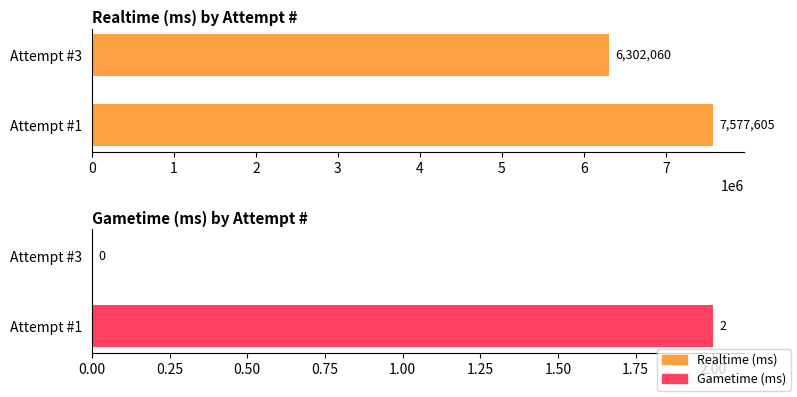

What is the average value of the Gametime (ms) series?

1